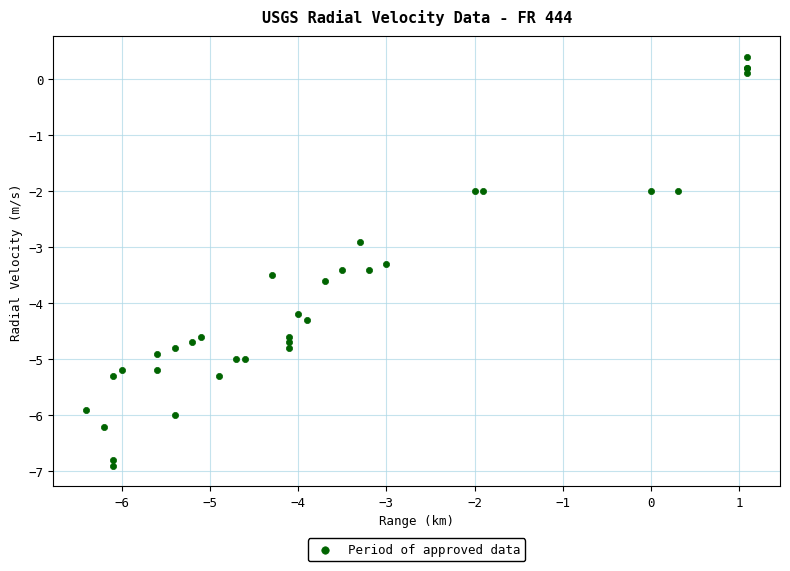

What Y value in the scatter plot is closest to -3?

-2.9